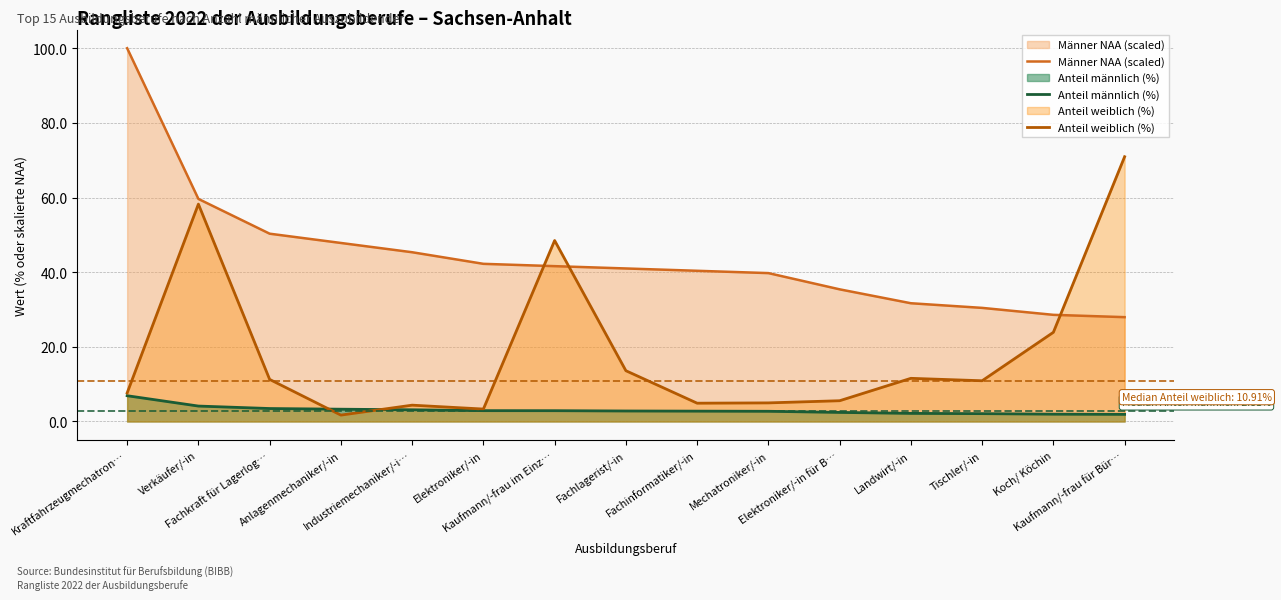

Which series changed the most between Elektroniker/-in and Elektroniker/-in für B…?

Männer NAA (scaled)